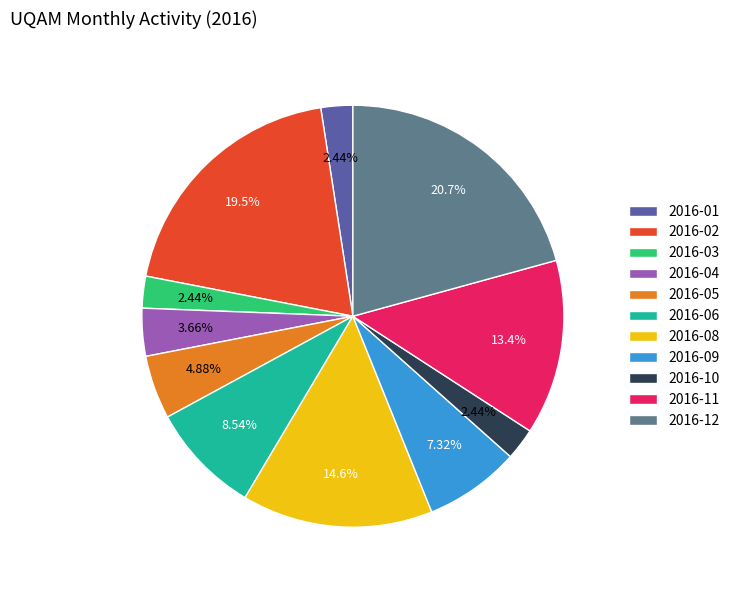

To the nearest percent, what is the average slice percentage?

9%